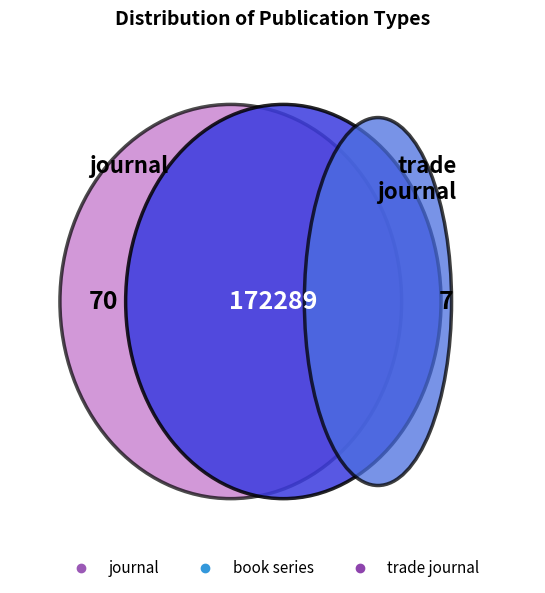

True or false: book series accounts for 1% of the total.

False